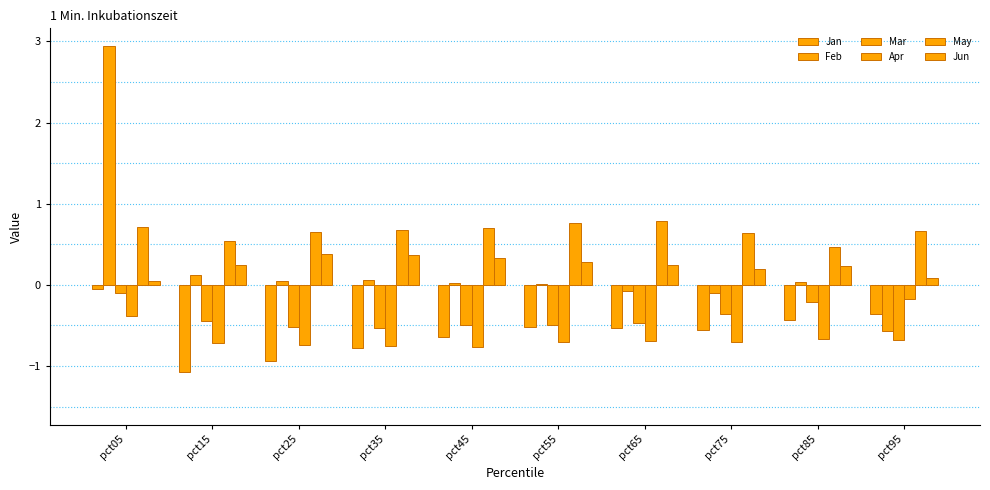

How many distinct data groups are displayed?

6